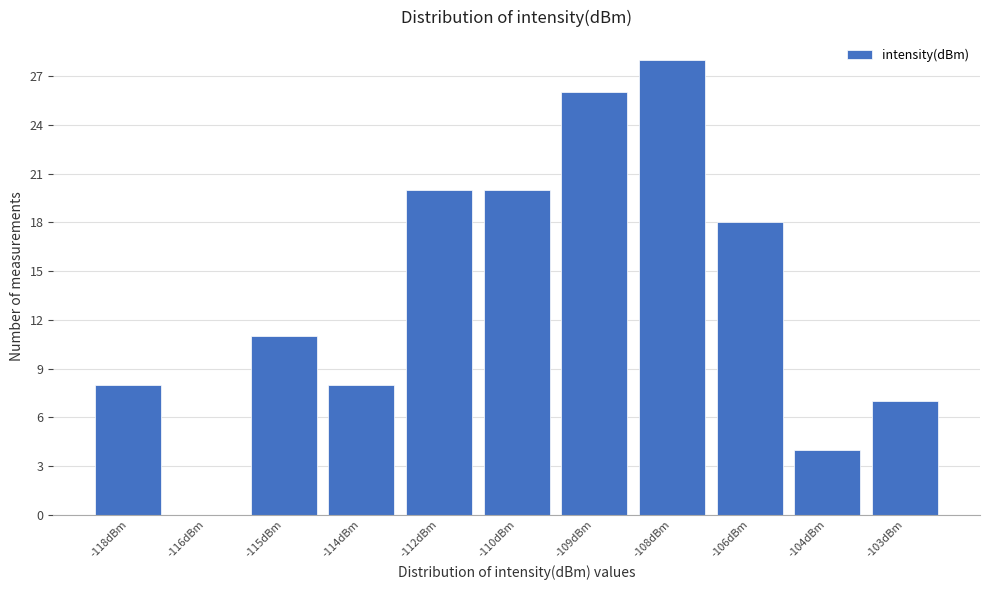

Reading left to right, what are all the values shown in this chart?

-118dBm=8	-116dBm=0	-115dBm=11	-114dBm=8	-112dBm=20	-110dBm=20	-109dBm=26	-108dBm=28	-106dBm=18	-104dBm=4	-103dBm=7